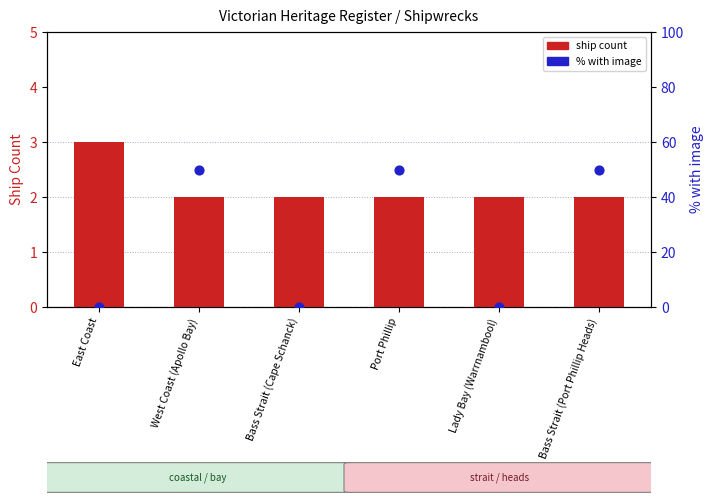

What are all the series names shown in the legend?

ship count, % with image